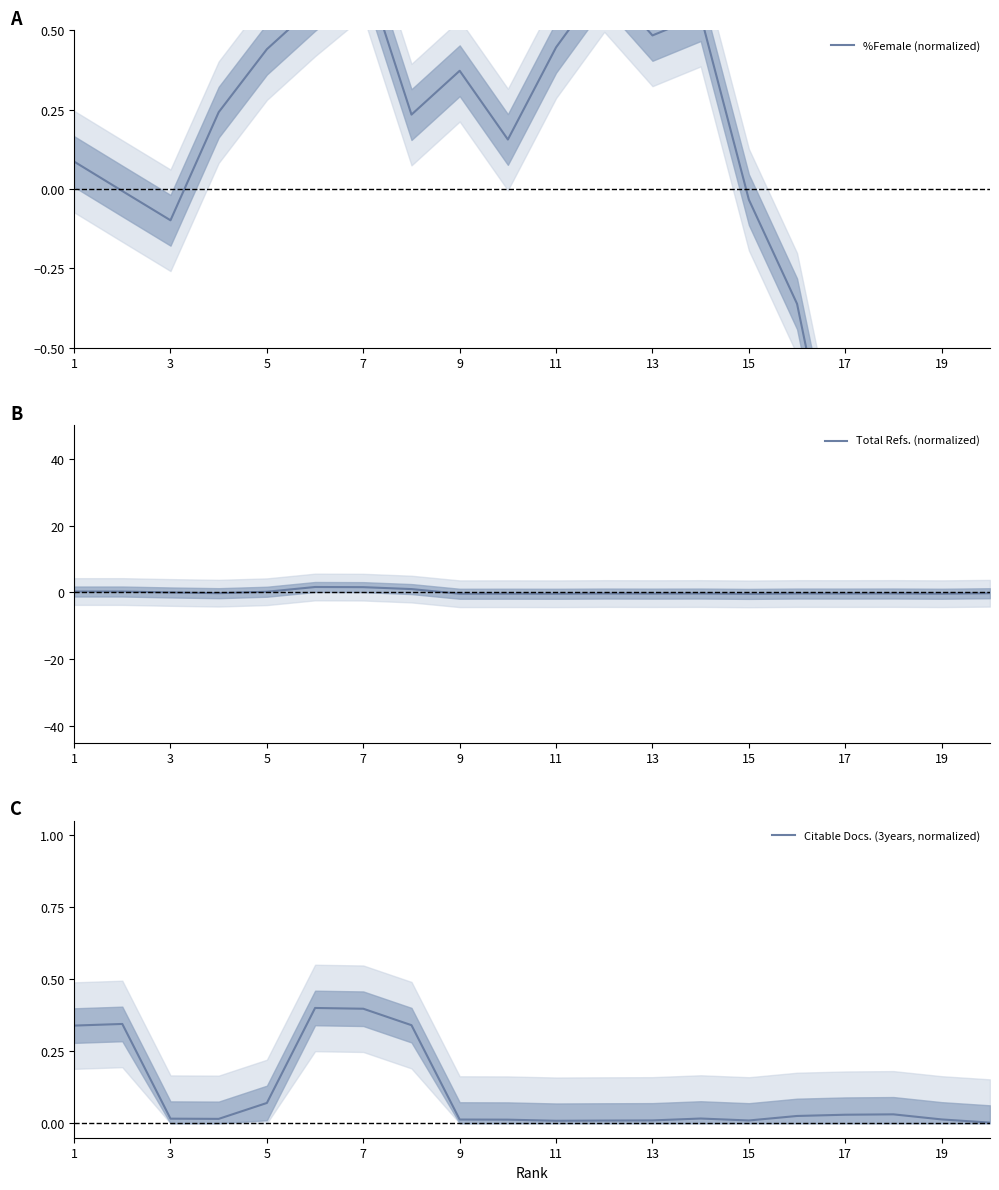

The Total Refs. (normalized) series shows -0.4 at 11. True or false?

True